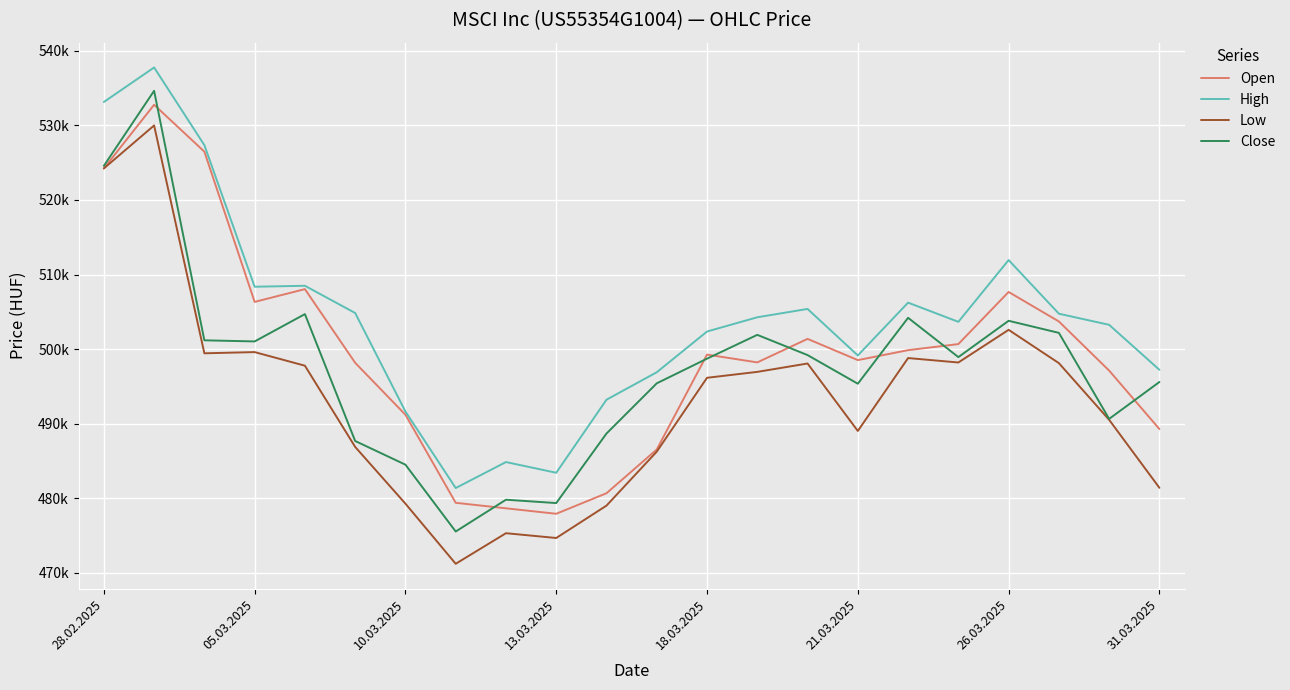

Does the chart have visible grid lines?

Yes